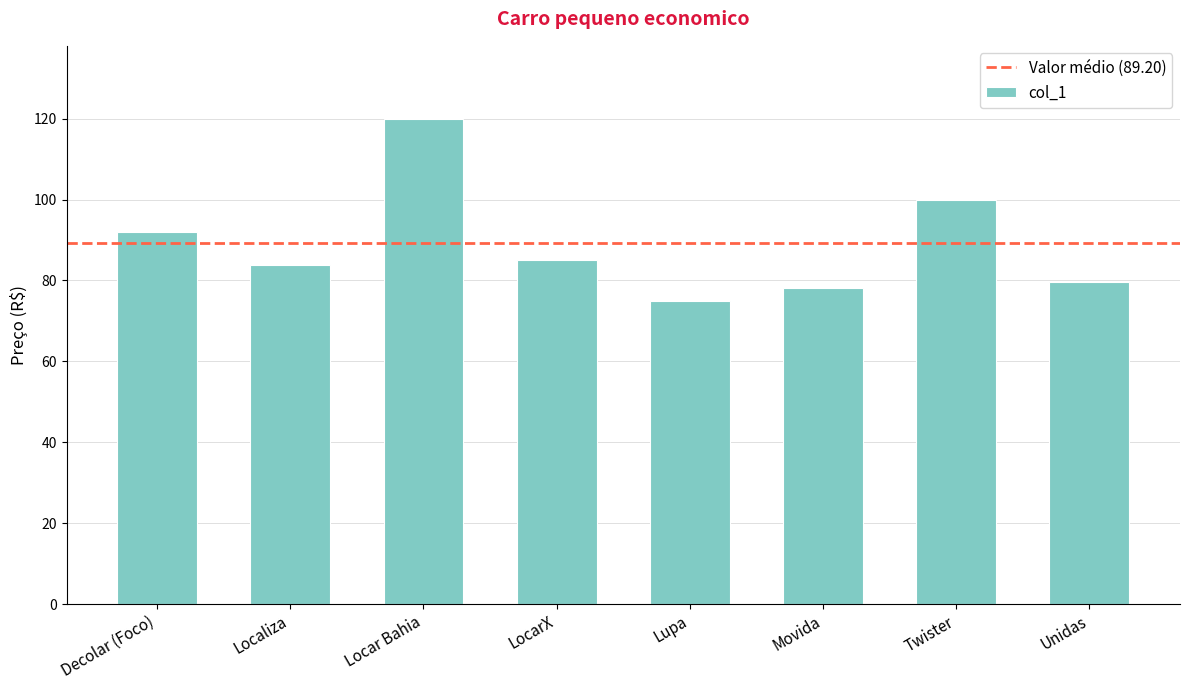

What is the average value?

89.2